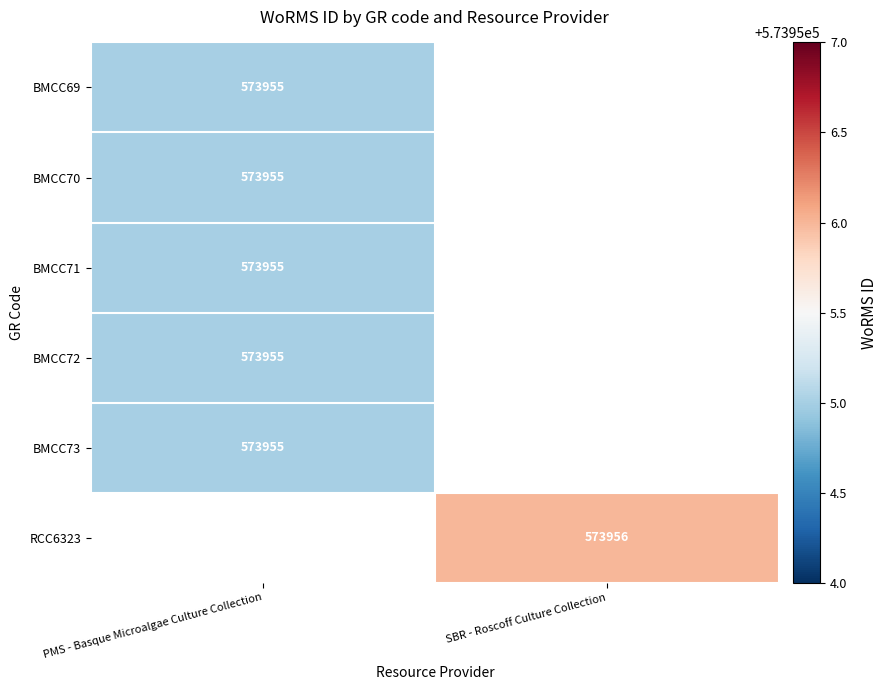

At which category does the chart reach its minimum across all series?

PMS - Basque Microalgae Culture Collection